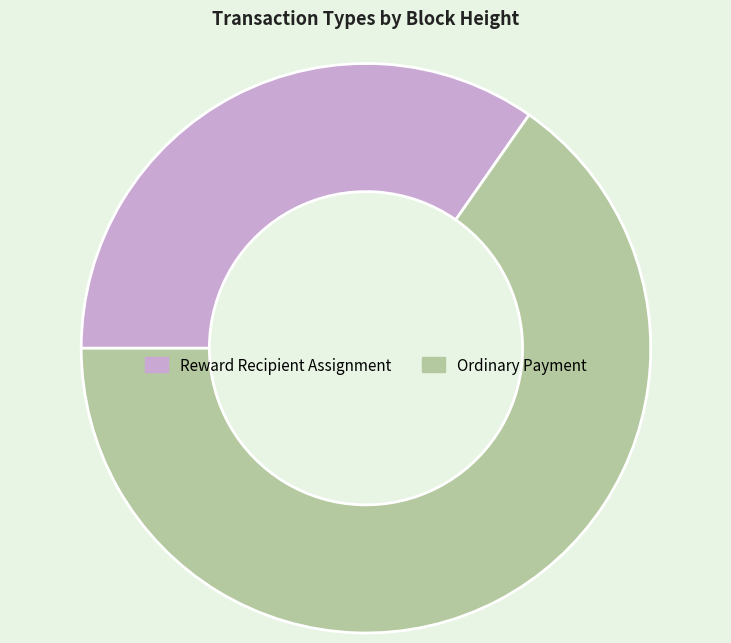

Which category has the smallest portion of the pie?

Reward Recipient Assignment